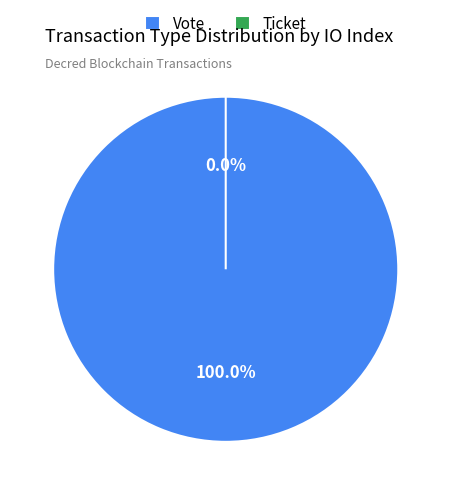

What is the change in value from Vote to Ticket?

-1